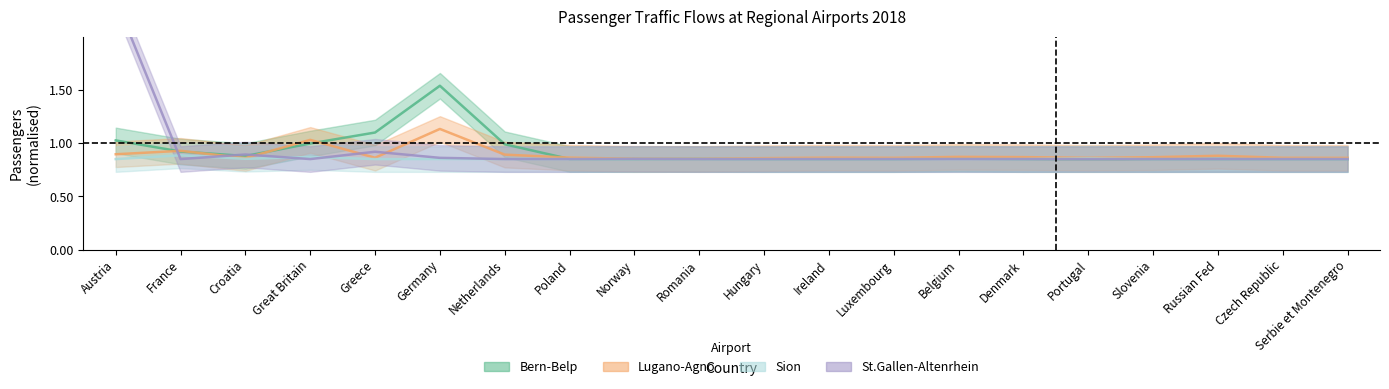

At which label does St.Gallen-Altenrhein reach its peak?

Austria